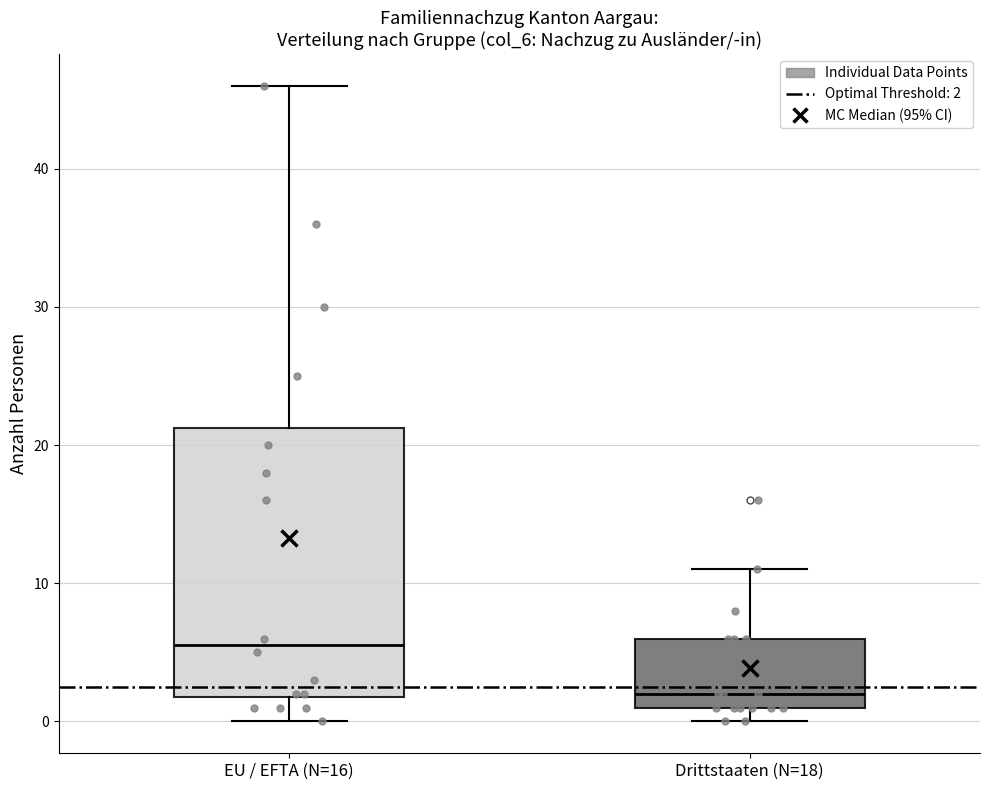

Reading left to right, read every box against the y-axis: the position of its median line, the range the box covers, and the ends of its whiskers. The values are not printed on the chart, so give them approximately, as read against the axis.

EU / EFTA (N=16): median 6, box 2 to 21, whiskers 0 to 46
Drittstaaten (N=18): median 2, box 1 to 6, whiskers 0 to 11